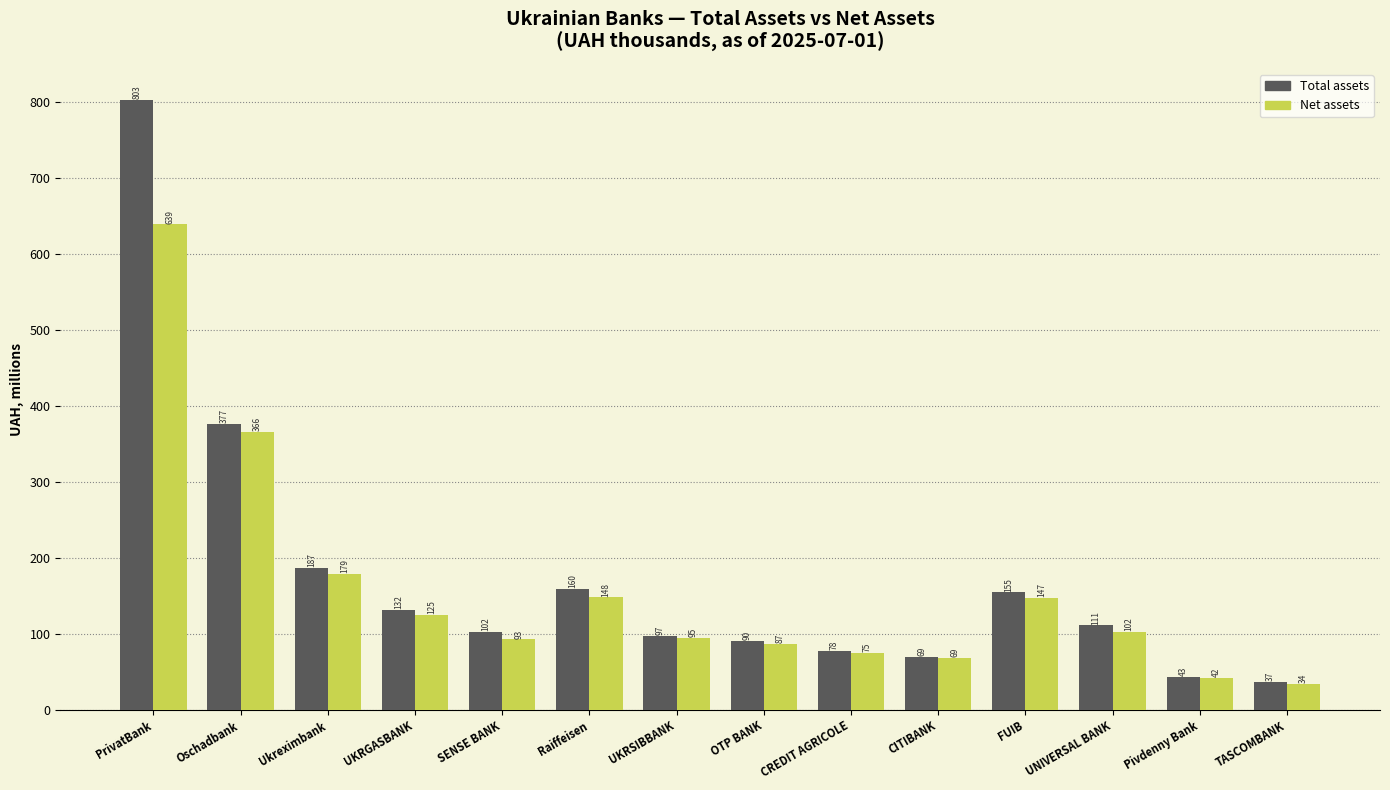

Which series has the widest spread of values?

Total assets